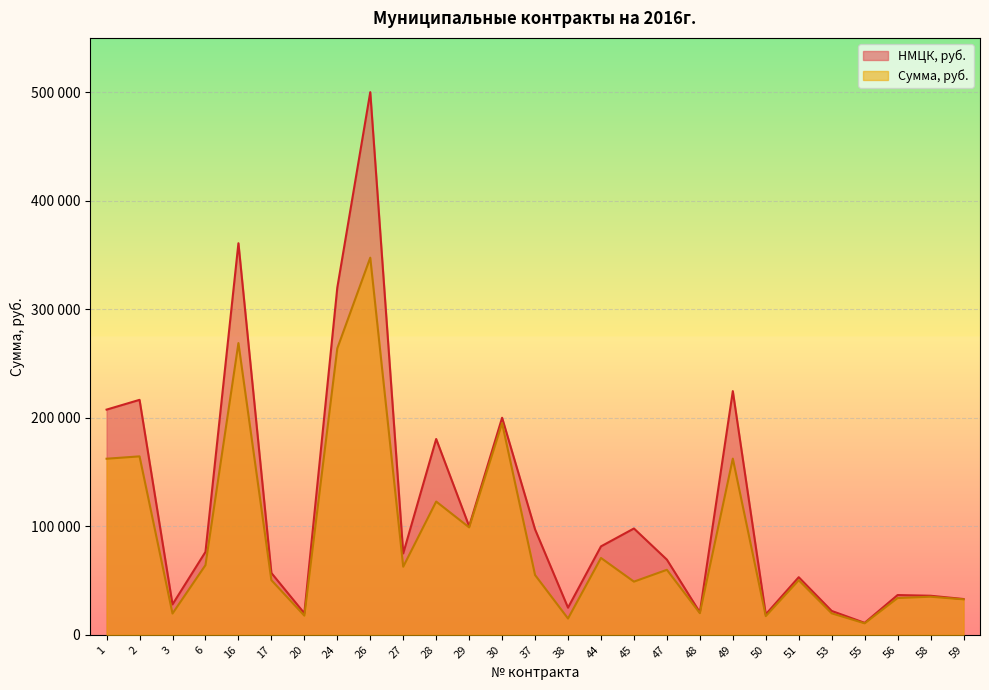

Which category has the lowest value in the Сумма, руб. series?

55